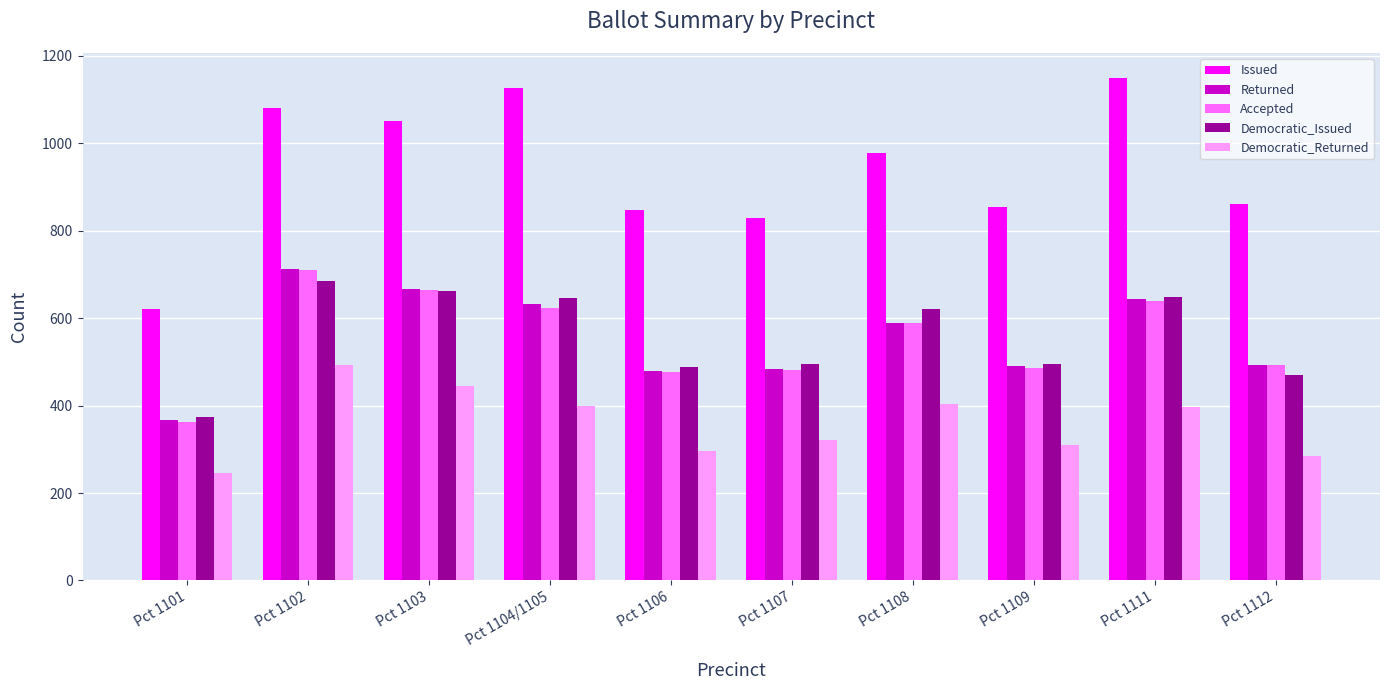

Which series has the widest spread of values?

Issued